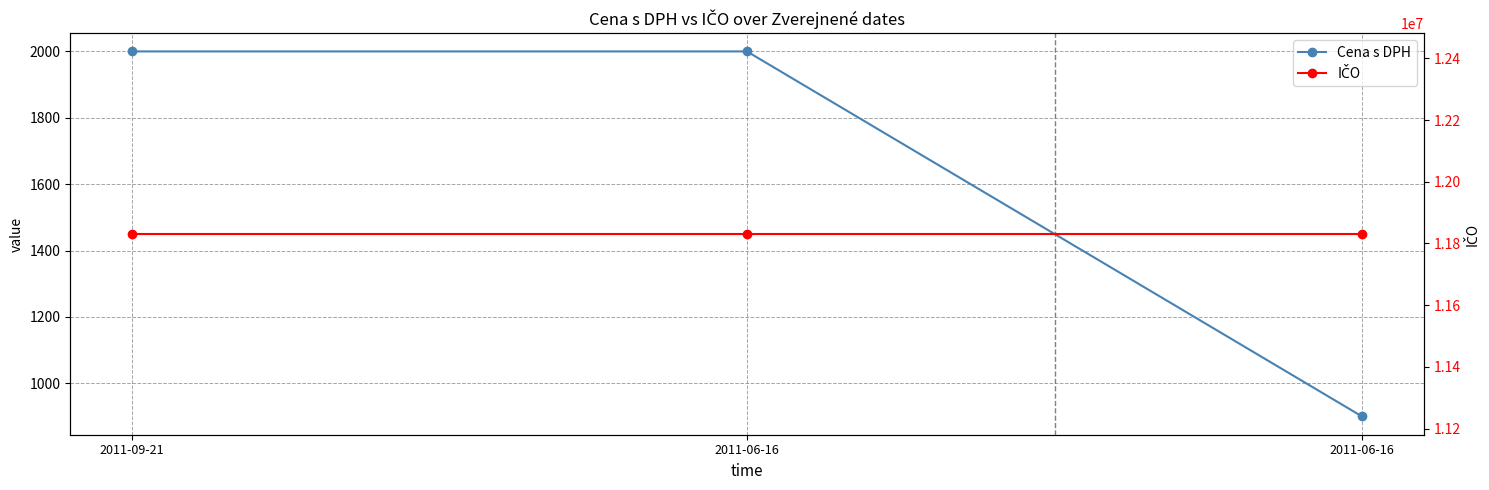

Which series has the widest spread of values?

Cena s DPH